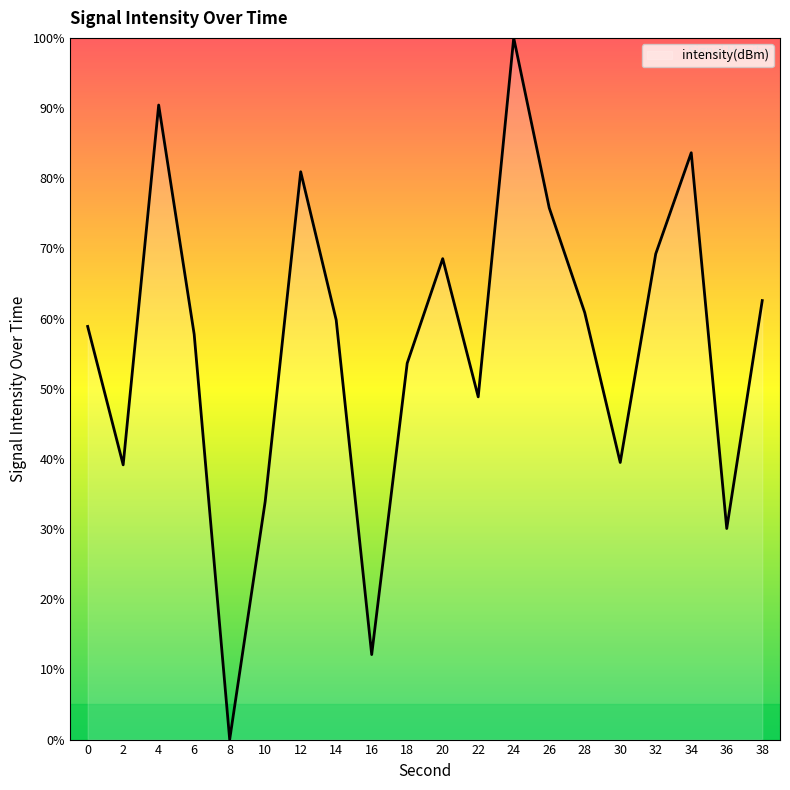

Is it true that the value at 12 is 55.2?

False